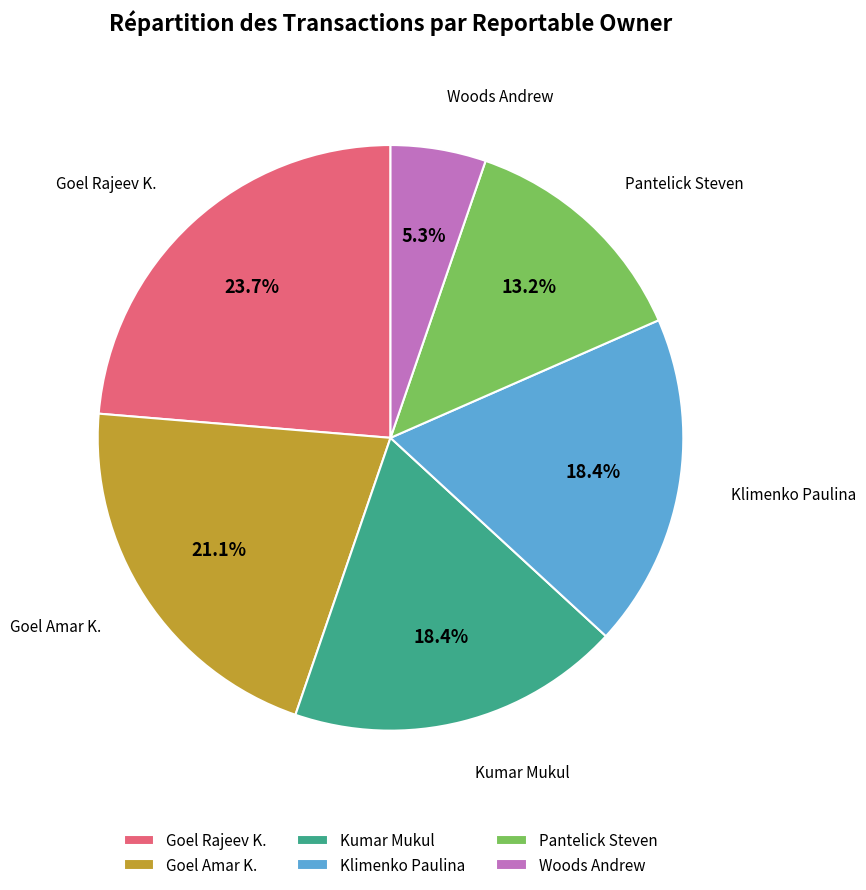

To the nearest percent, what portion does Pantelick Steven represent?

13%